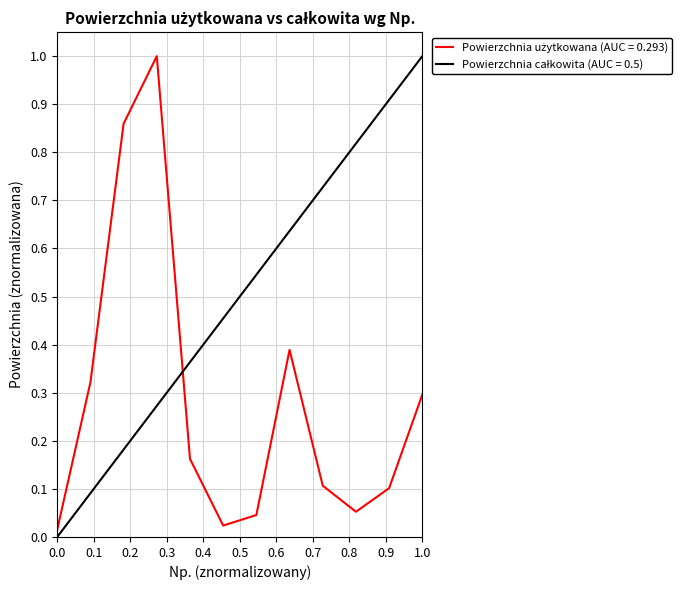

How many categories are shown in the chart?

12